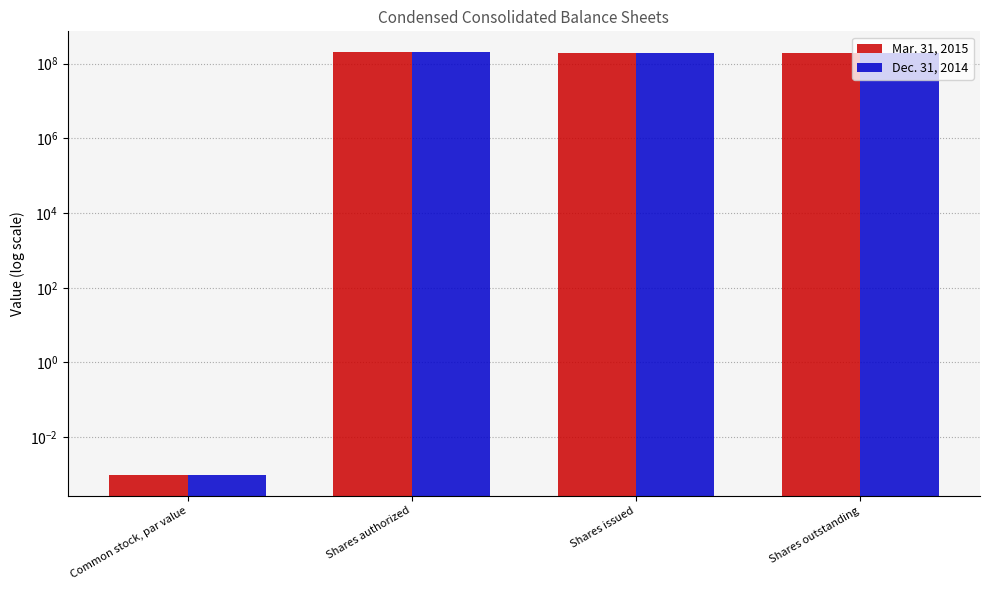

What is the greatest value displayed?

200000000.0